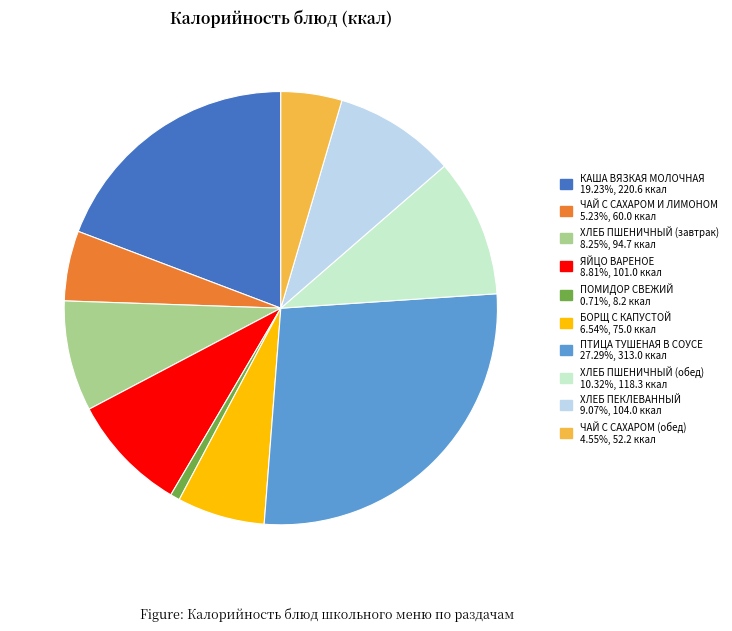

What is the largest slice in the pie chart?

ПТИЦА ТУШЕНАЯ В СОУСЕ